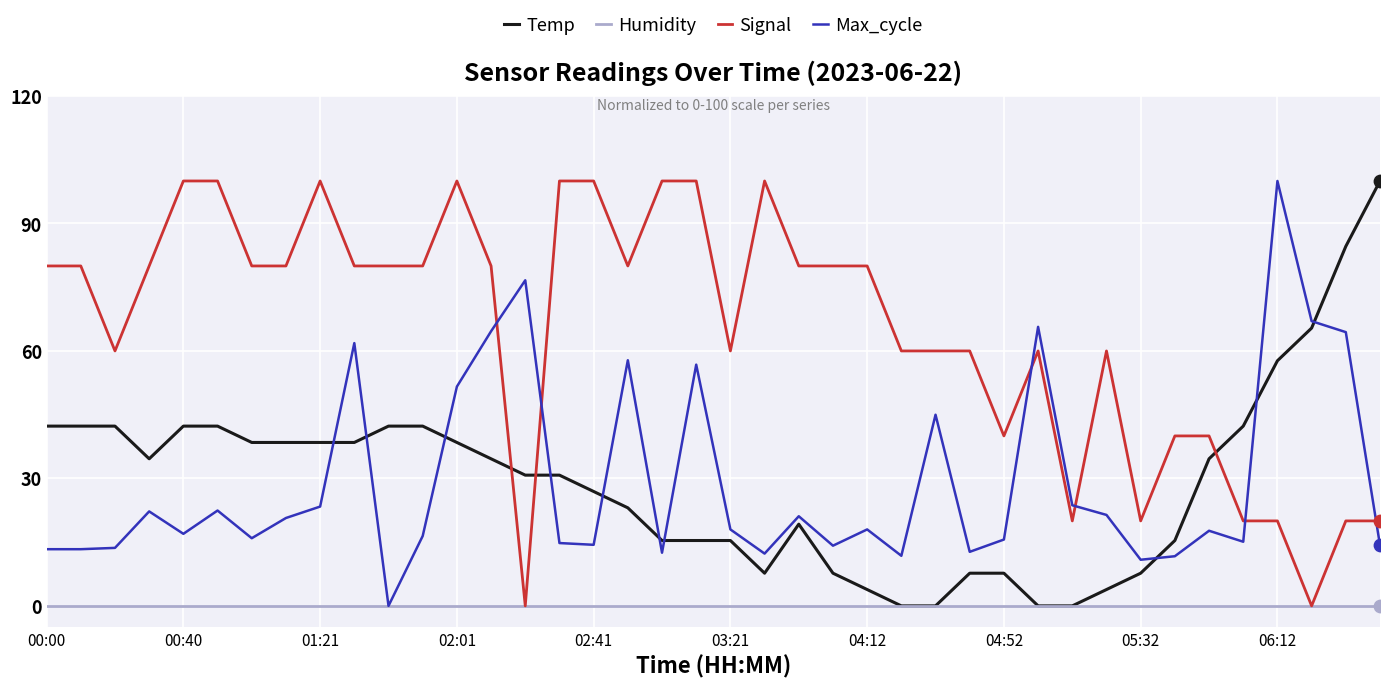

Which series has the largest total across all categories?

Signal